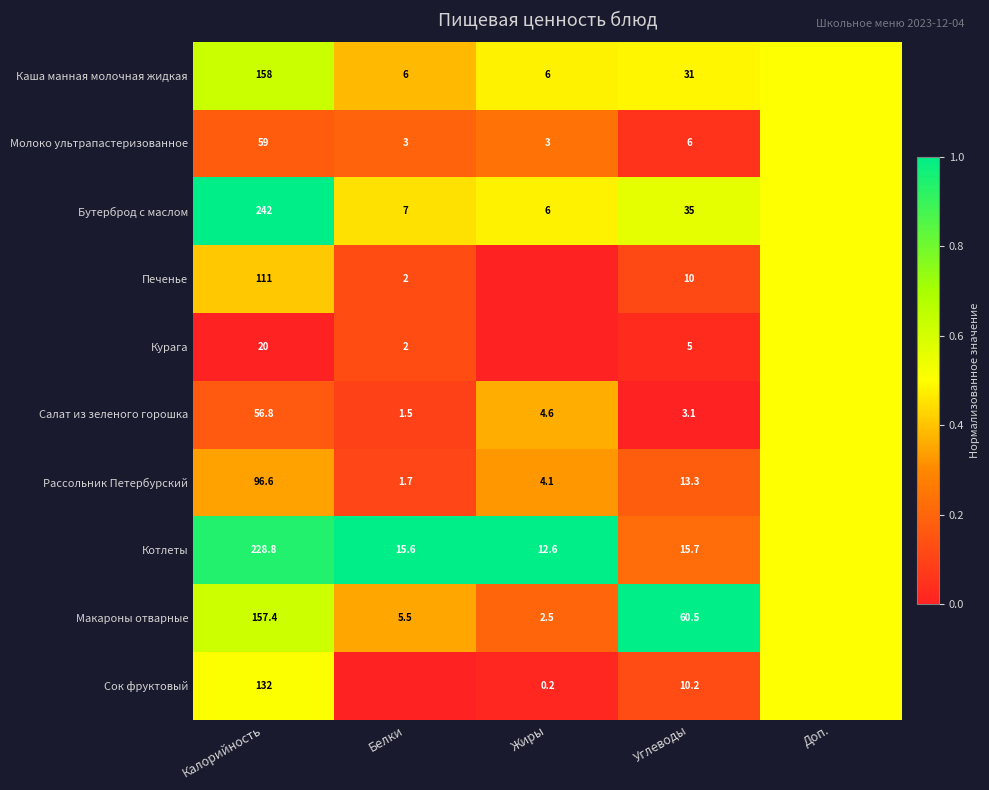

At which category does the chart reach its peak across all series?

Калорийность